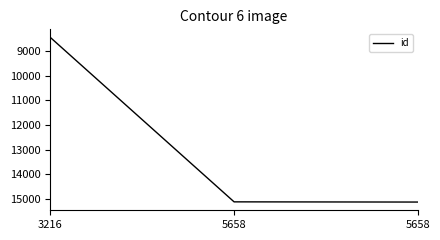

Approximately how many times larger is the value at 5658 compared to 3216?

1.8